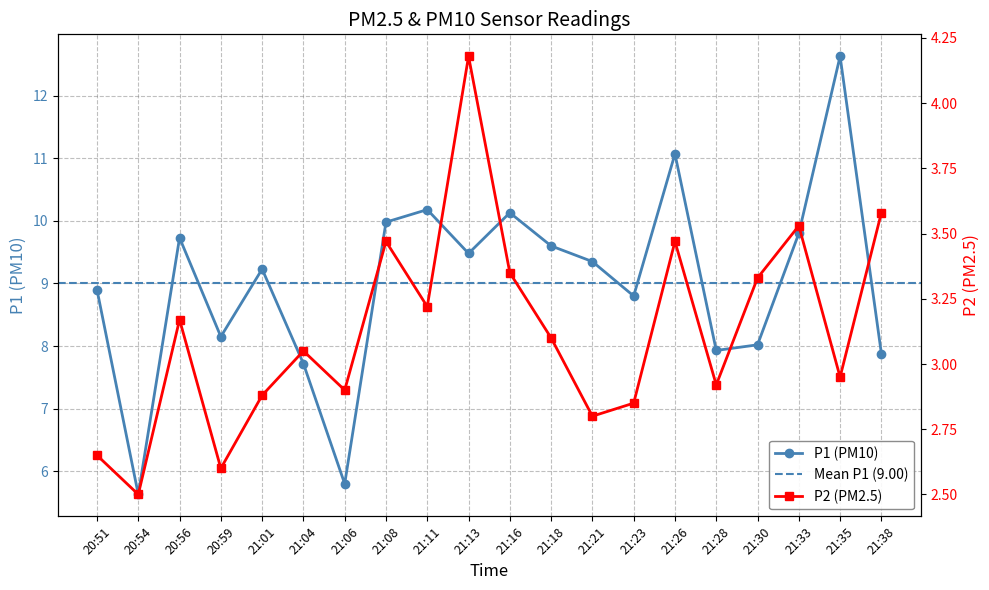

What position from the left is 21:01?

5